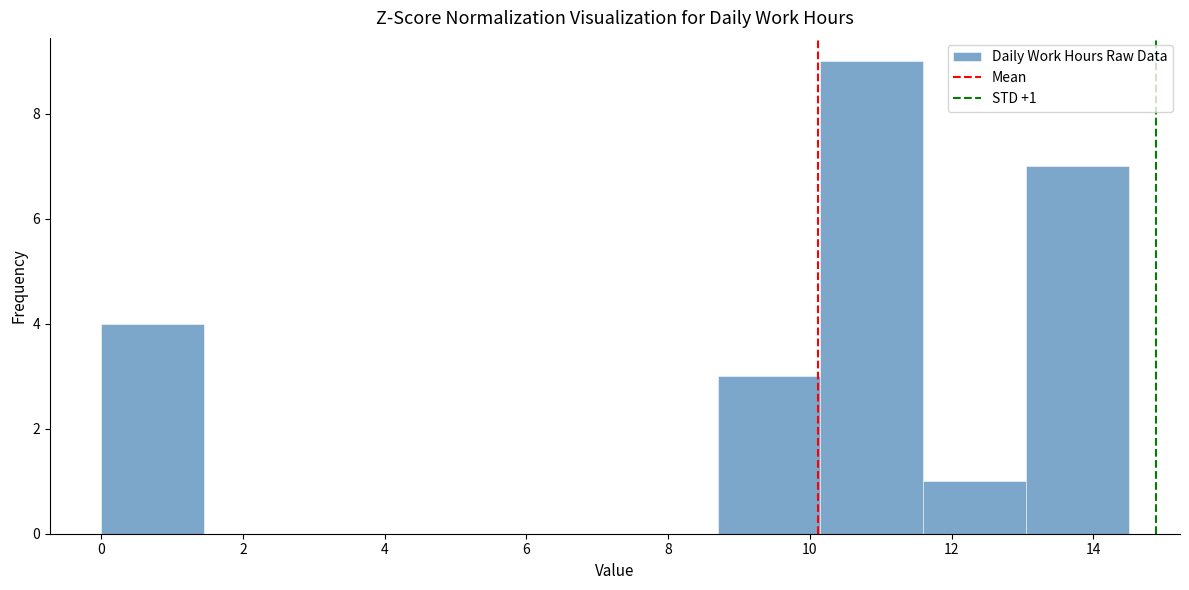

Which range on the x-axis has the tallest bar?

10.15 to 11.60